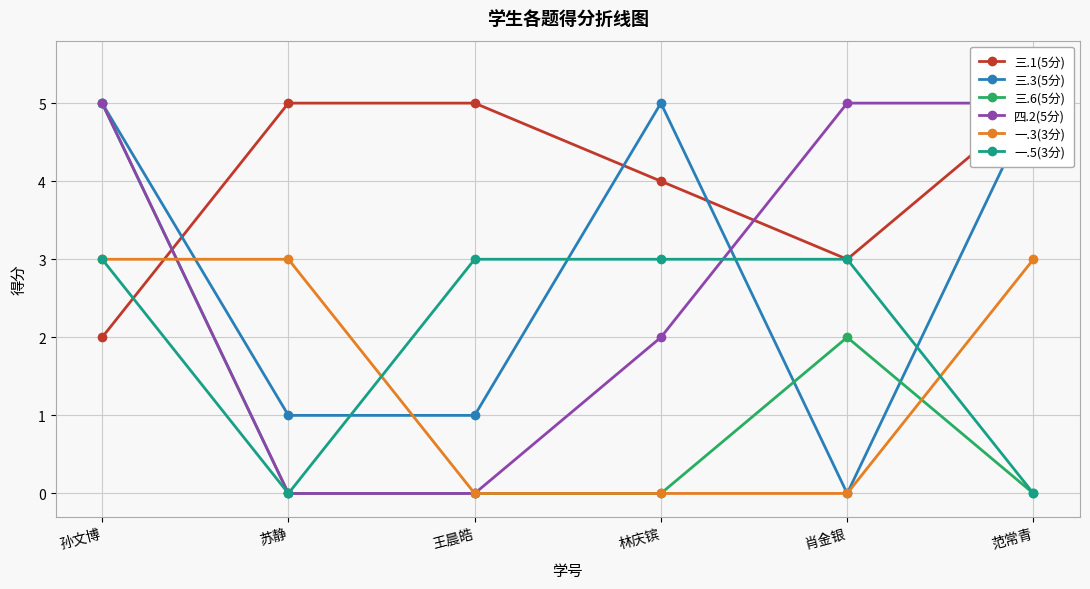

What are all the series names shown in the legend?

三.1(5分), 三.3(5分), 三.6(5分), 四.2(5分), 一.3(3分), 一.5(3分)